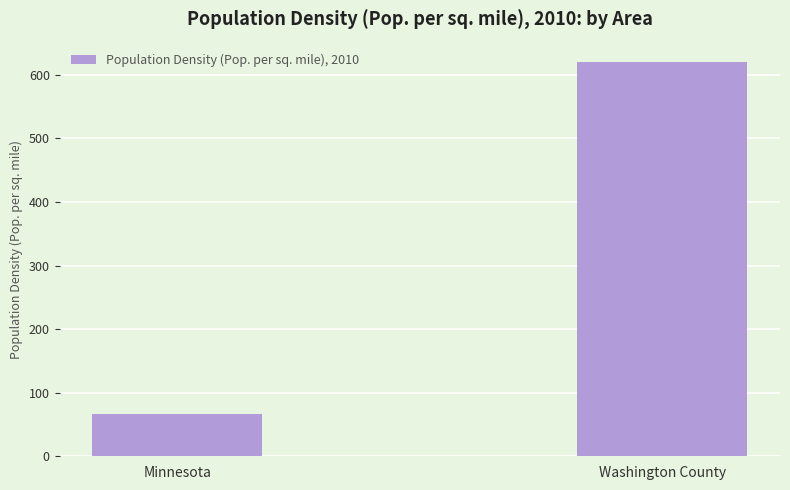

What is the greatest value displayed?

619.7